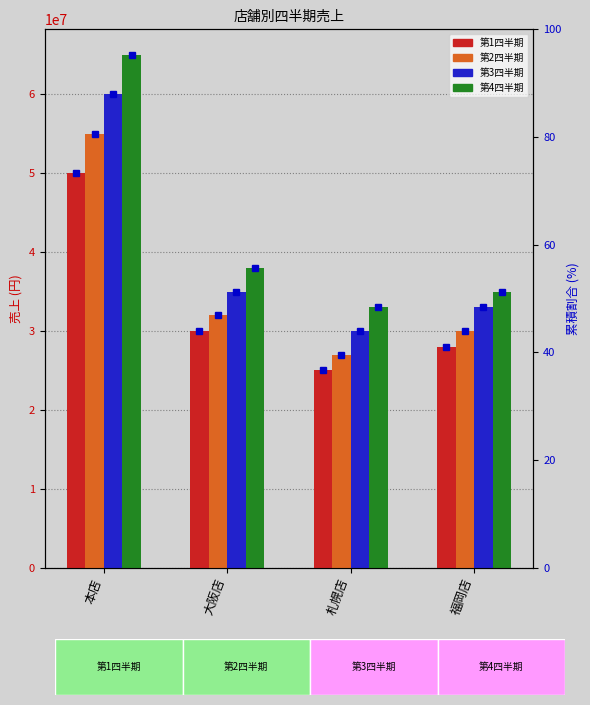

What is the sum of all 第2四半期 values?

144000000